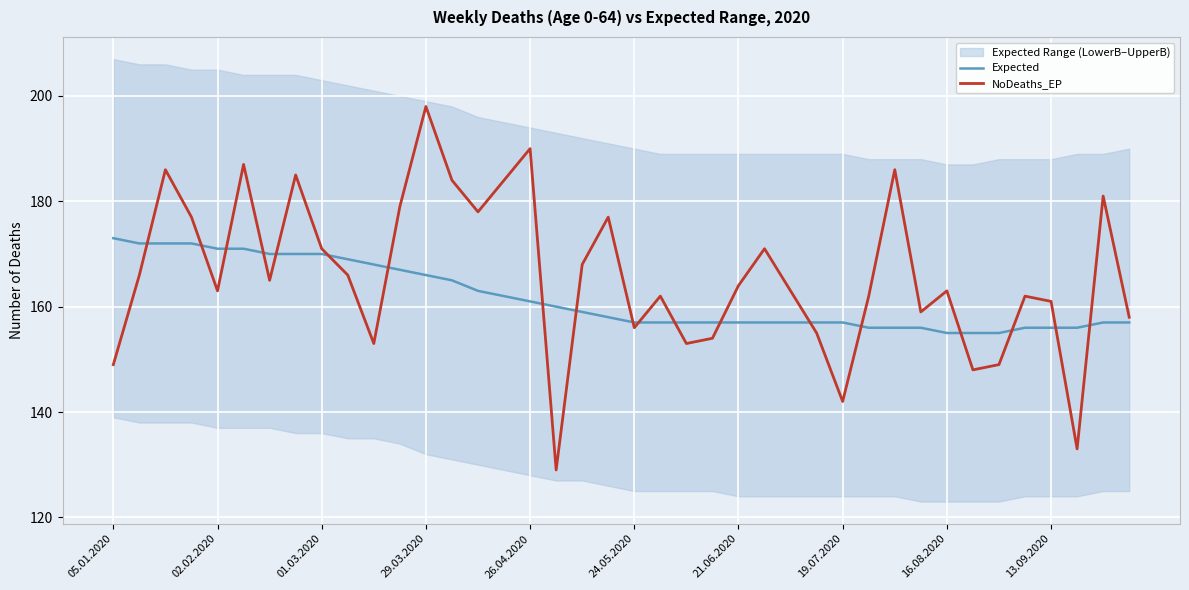

List the series in order of their peak value, lowest first.

Expected, NoDeaths_EP